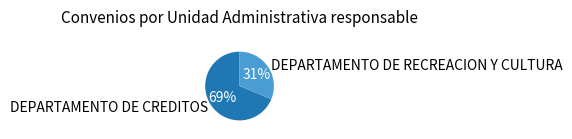

To the nearest percent, what portion does DEPARTAMENTO DE CREDITOS represent?

69%